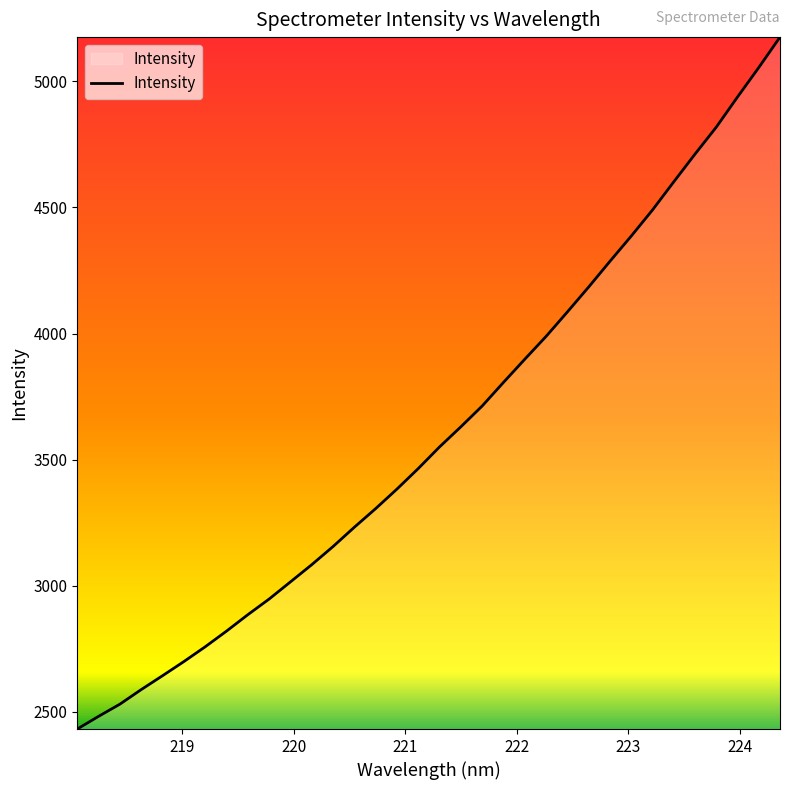

How many lines are shown in the chart?

1